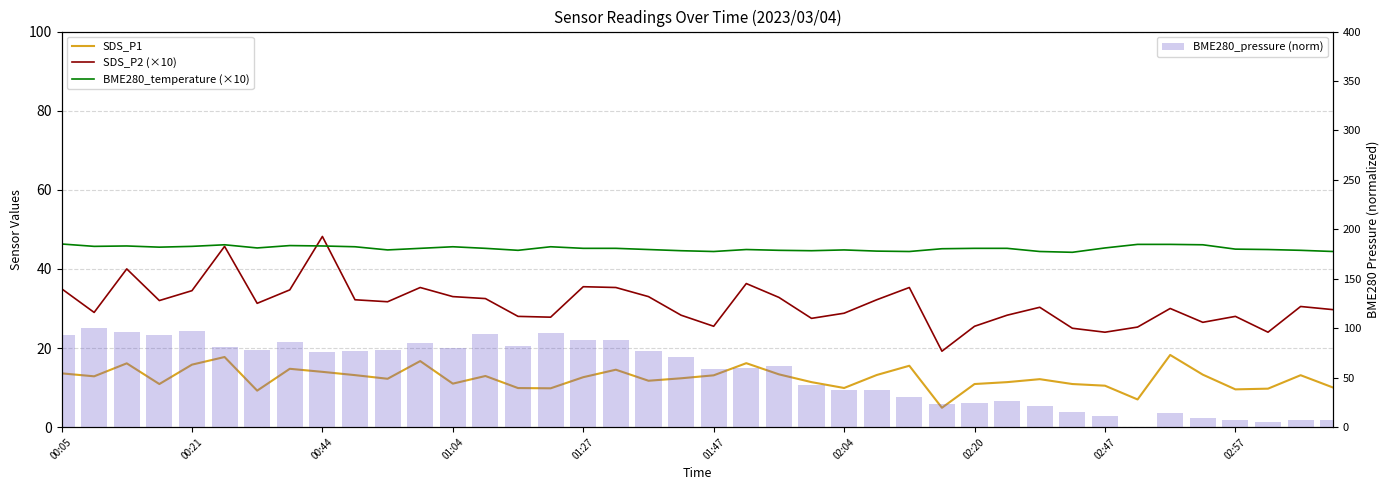

What is the value of the SDS_P1 bar at the 26th from the left?

13.2